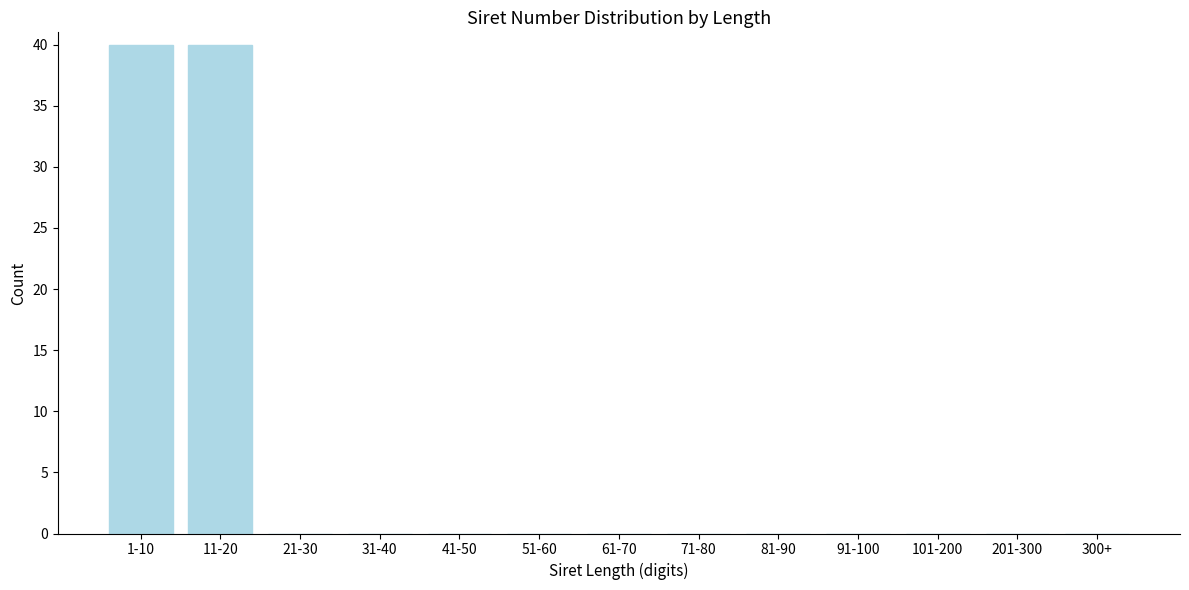

Reading right to left, what are all the values shown in this chart?

300+=0	201-300=0	101-200=0	91-100=0	81-90=0	71-80=0	61-70=0	51-60=0	41-50=0	31-40=0	21-30=0	11-20=40	1-10=40